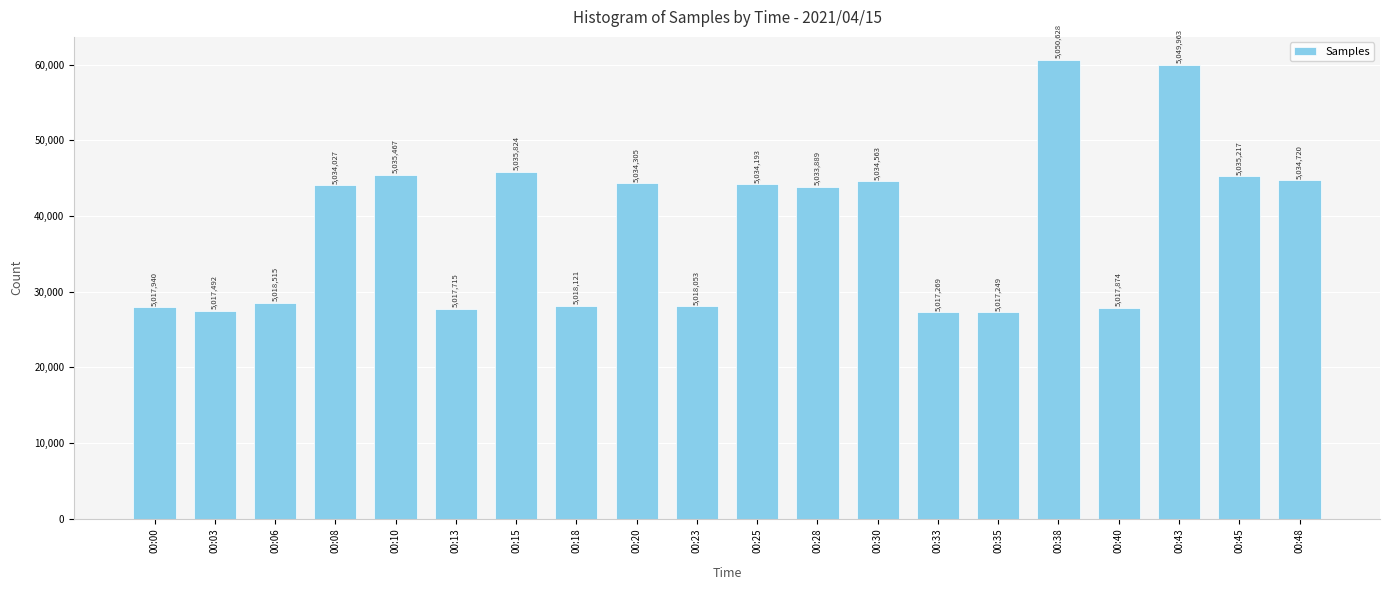

What is the difference between the maximum and minimum values?

33379